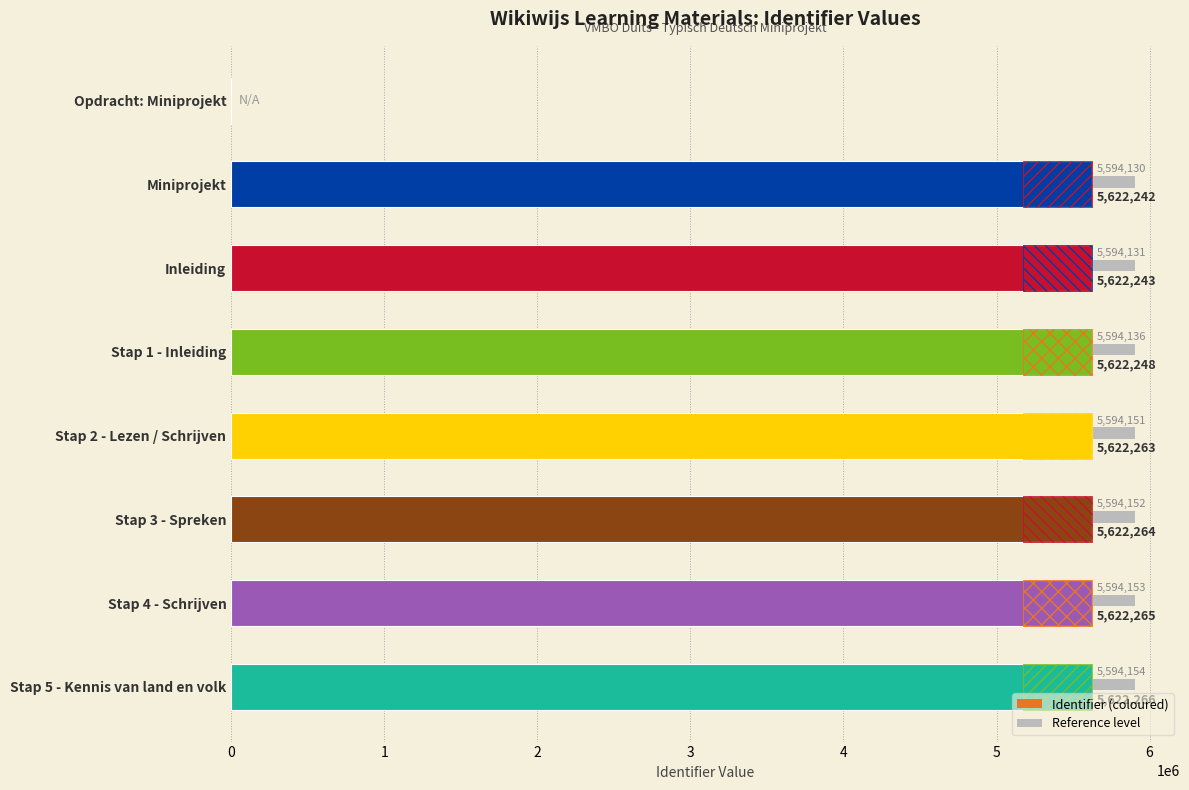

How many groups of bars are there?

8